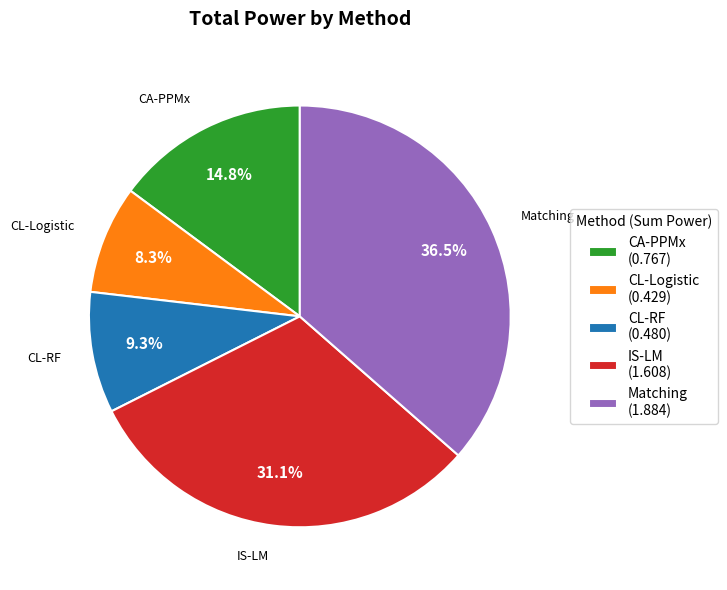

Does IS-LM account for over 50% of the chart?

No